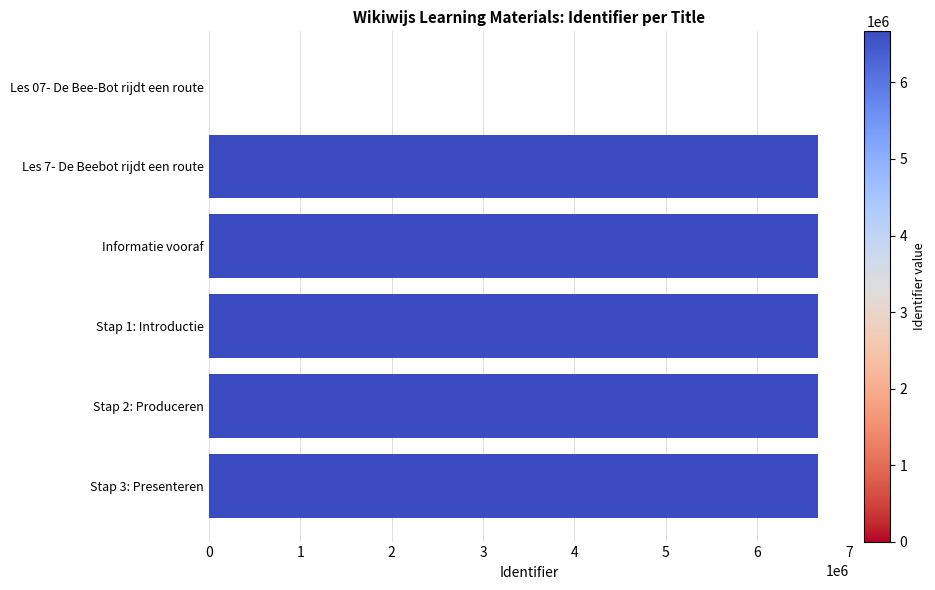

What is the maximum value shown in the chart?

6668338